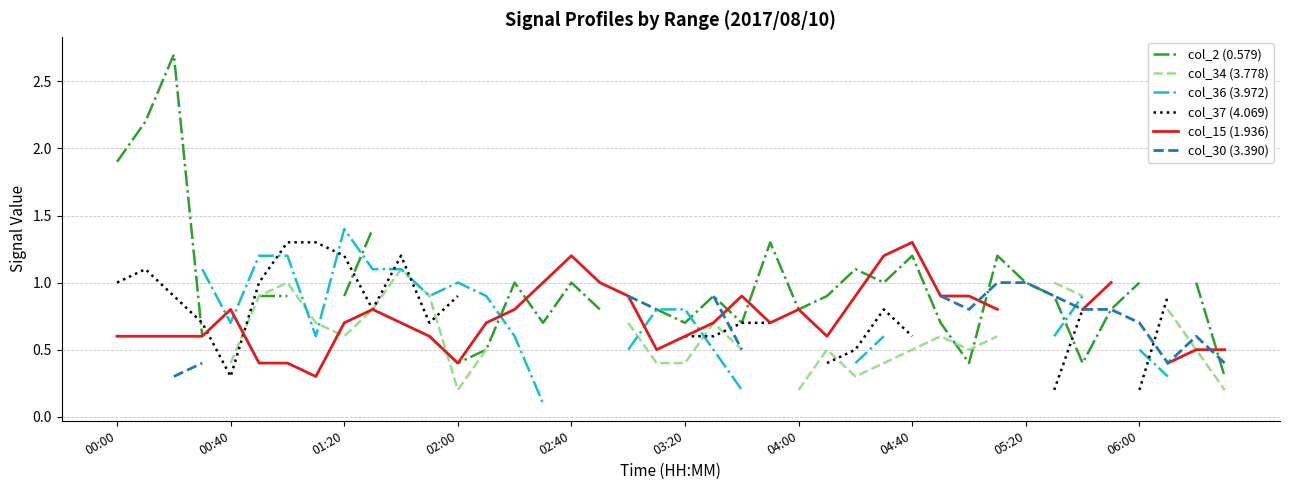

What is the maximum value for col_37 (4.069)?

1.3